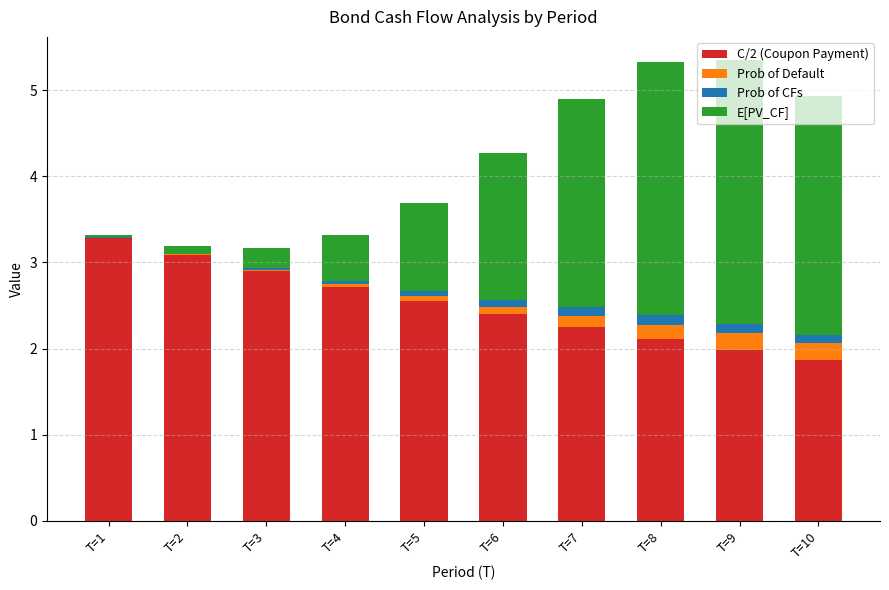

What is the highest value of the C/2 (Coupon Payment) series?

3.3